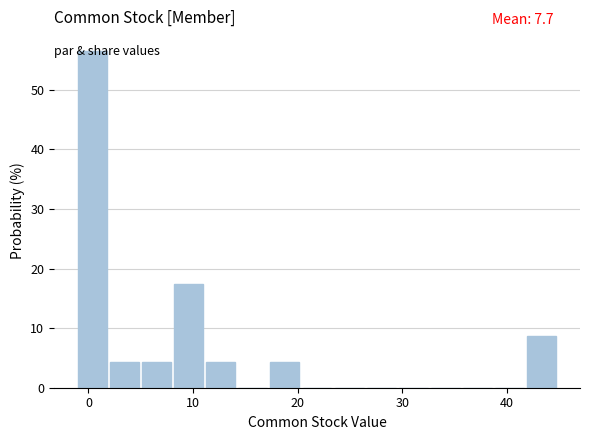

Around what value on the x-axis is the tallest bar? Give the approximate position of its centre, as read against the axis.

0